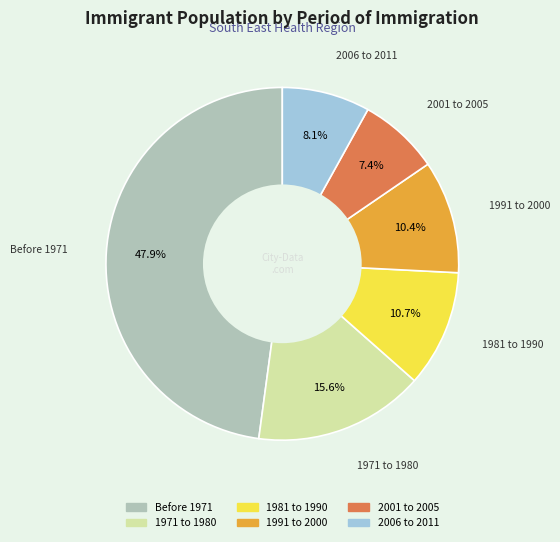

What portion of the pie excludes 2001 to 2005?

92.6%